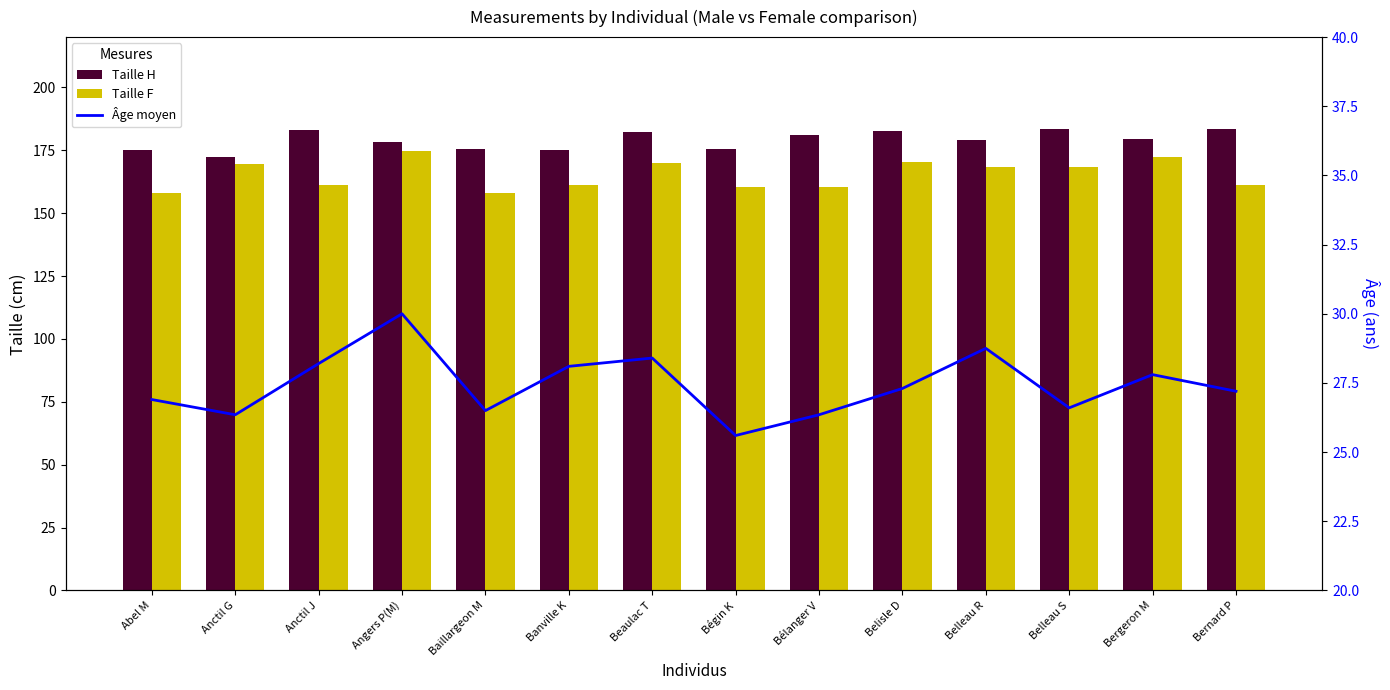

What position from the right is Anctil G?

13